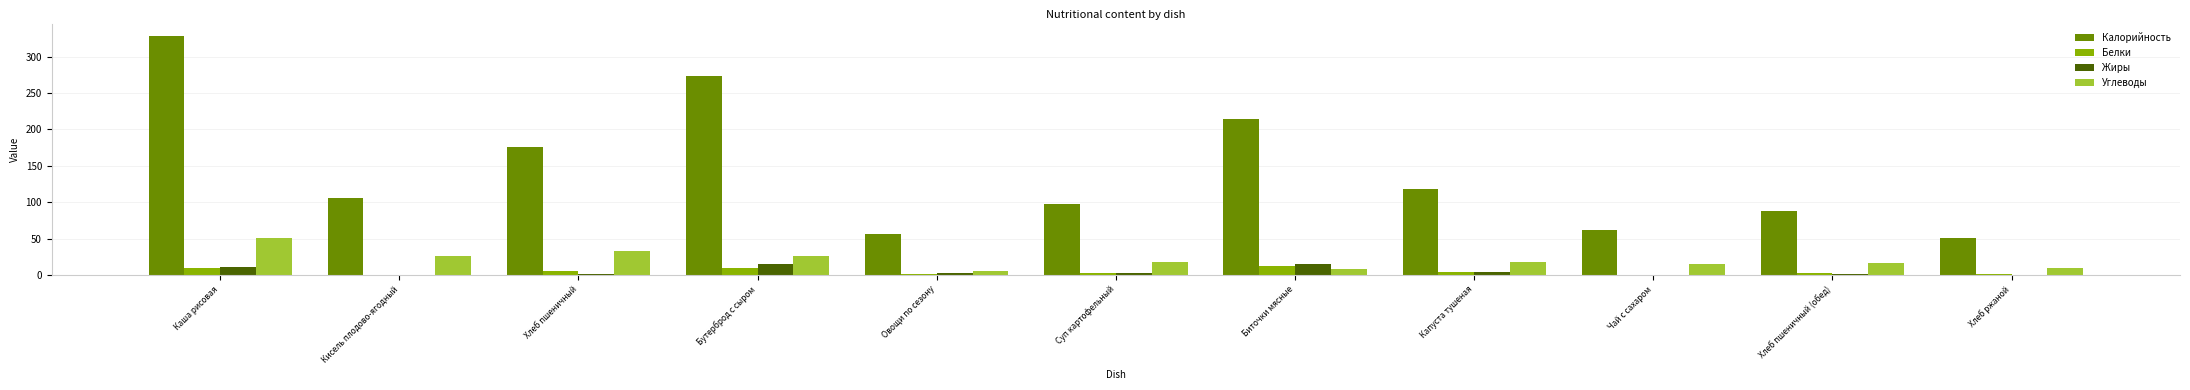

What is the sum of all Жиры values?

52.7